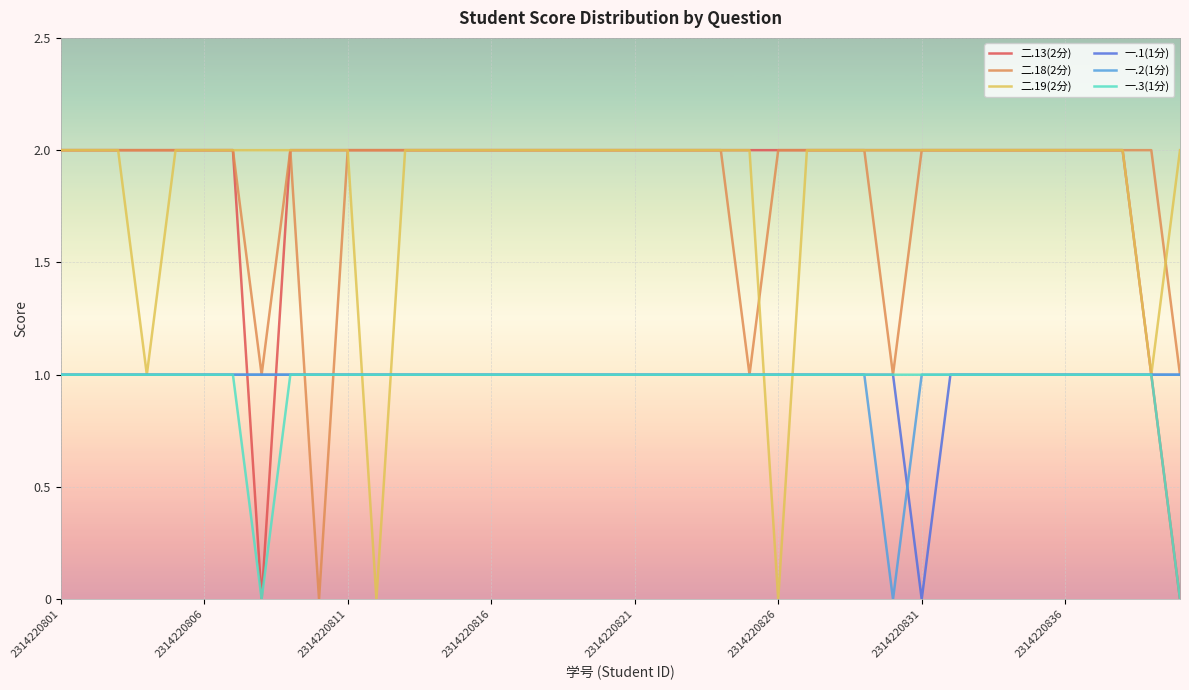

What are all the series names shown in the legend?

二.13(2分), 二.18(2分), 二.19(2分), 一.1(1分), 一.2(1分), 一.3(1分)